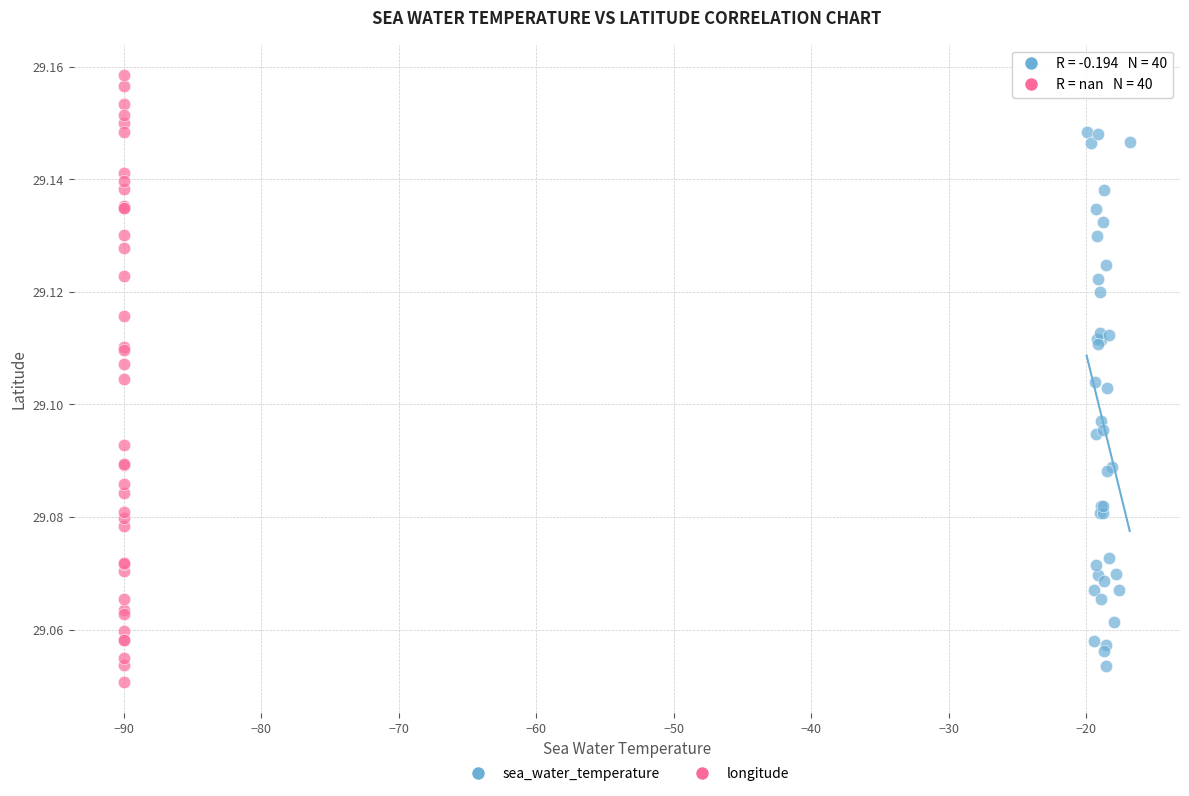

Which series has the widest spread of Y values?

longitude